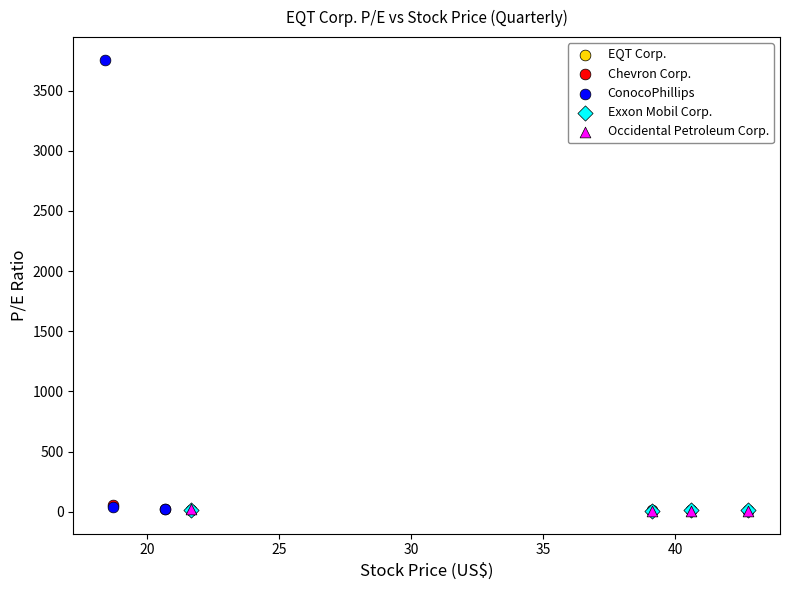

What are all the series names shown in the legend?

EQT Corp., Chevron Corp., ConocoPhillips, Exxon Mobil Corp., Occidental Petroleum Corp.